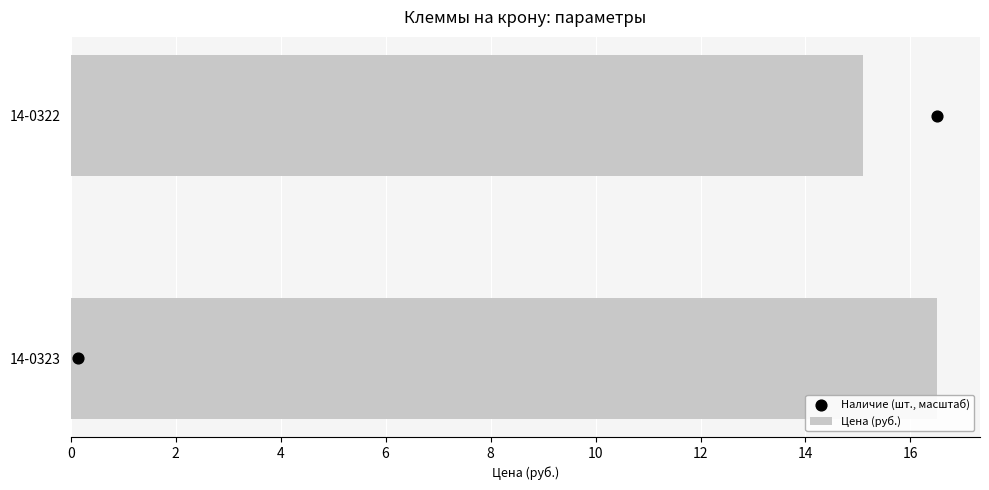

Which series has the largest Y range (max minus min)?

Цена (руб.)